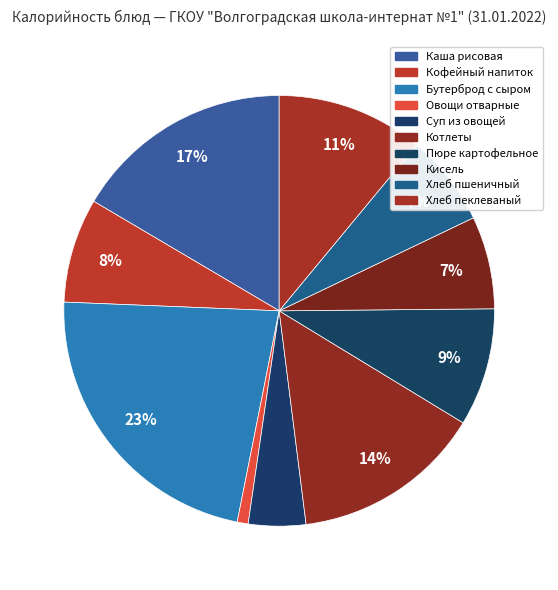

Is there any slice that represents more than half of the pie?

No